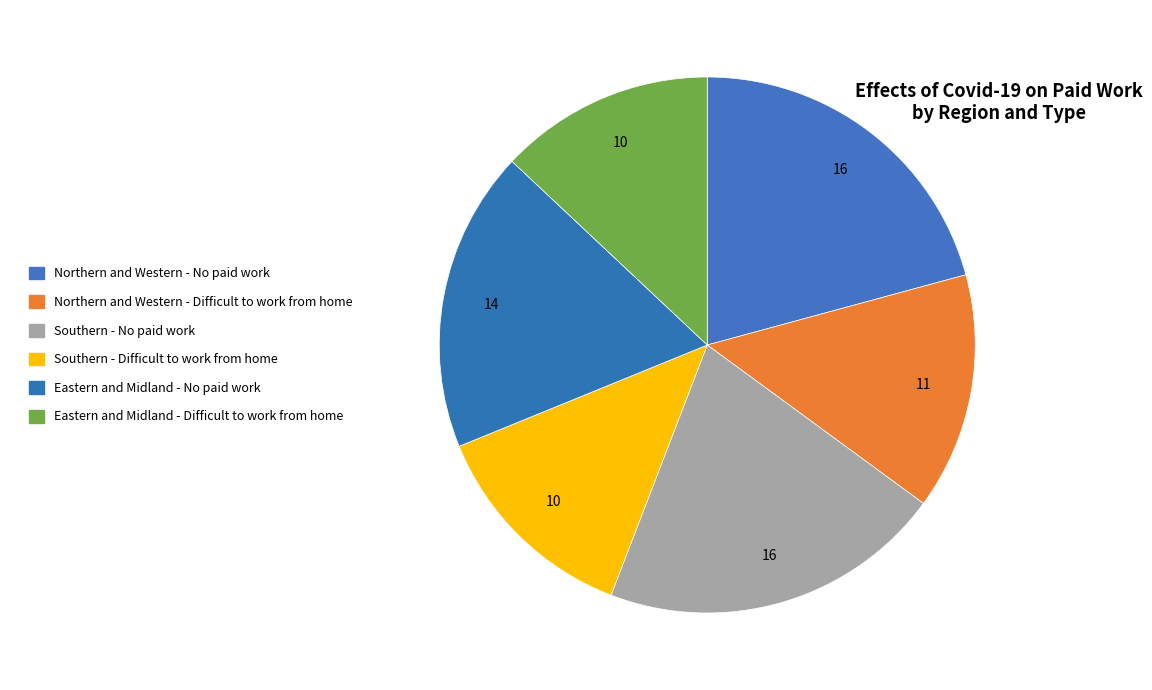

How many slices are in this pie chart?

6